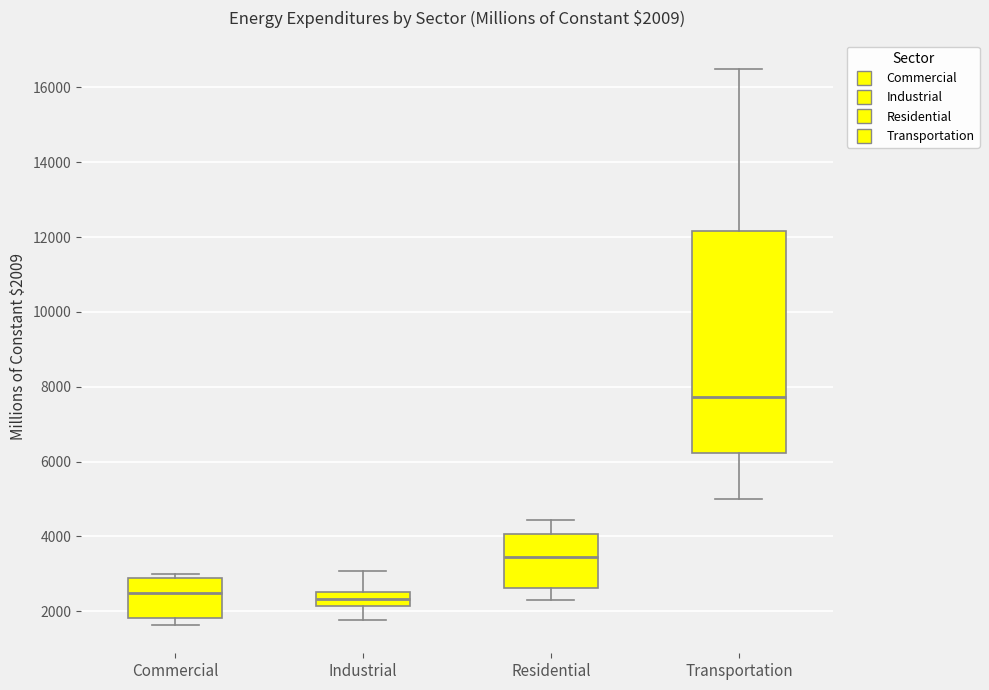

Comparing the boxes themselves (not the whiskers), which one is the tallest?

Transportation